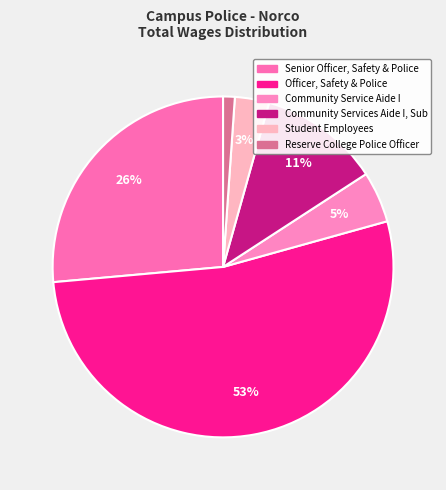

True or false: Community Service Aide I accounts for 5% of the total.

True